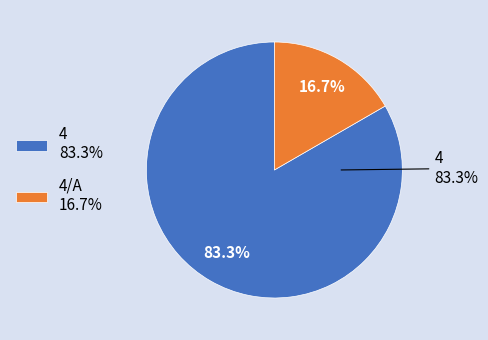

Which has a higher value, 4/A or 4?

4